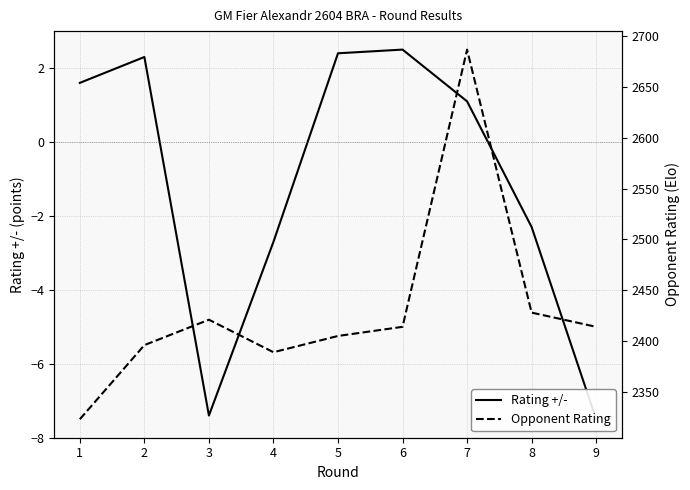

At which label does Opponent Rating first exceed 2414?

3